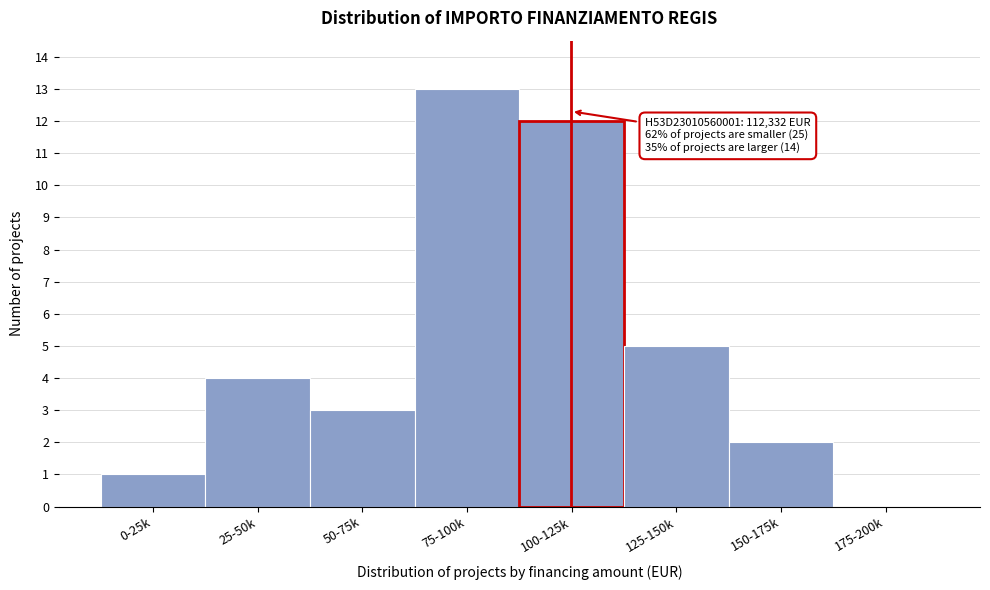

Reading right to left, what are all the values shown in this chart?

175-200k=0	150-175k=2	125-150k=5	100-125k=12	75-100k=13	50-75k=3	25-50k=4	0-25k=1